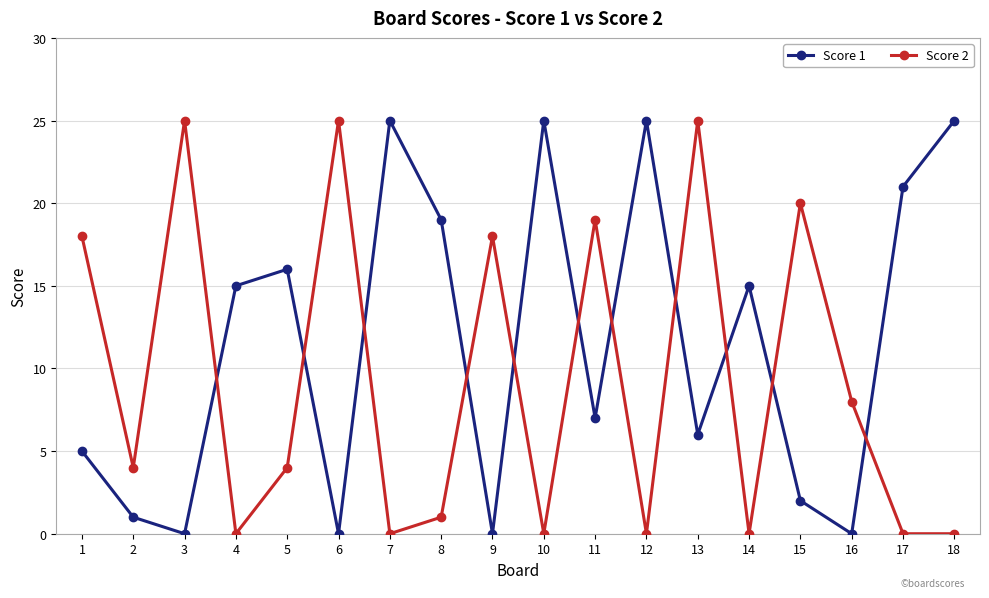

At which category does Score 2 reach its first local peak?

3